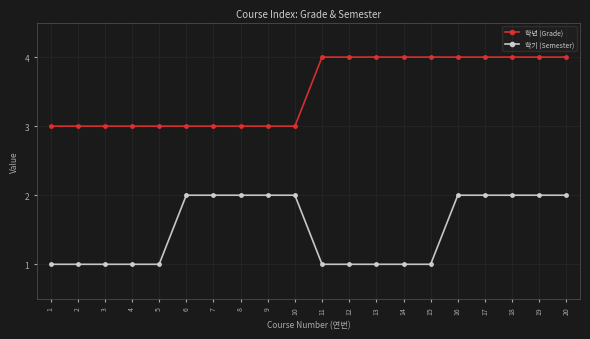

What is the difference between the maximum and second lowest values in the 학년 (Grade) series?

1